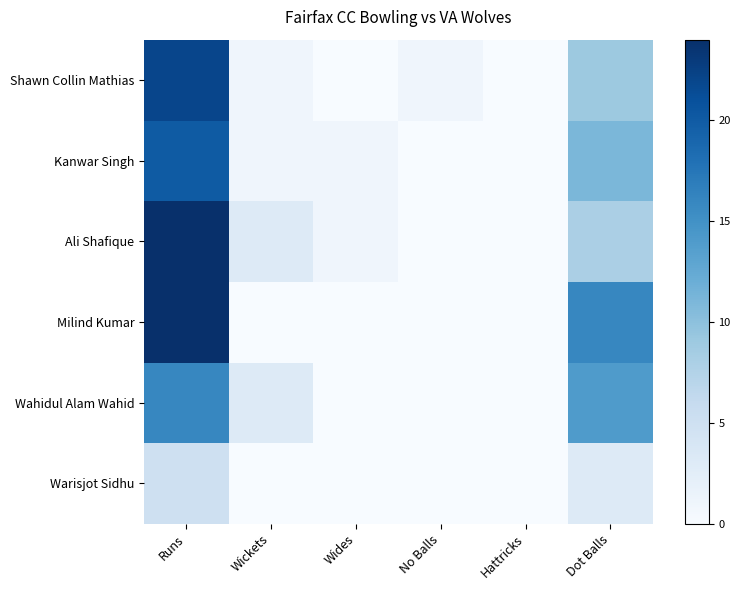

Reading left to right, what are all the values shown in this chart?

Shawn Collin Mathias: Runs=22	Wickets=1	Wides=0	No Balls=1	Hattricks=0	Dot Balls=9
Kanwar Singh: Runs=20	Wickets=1	Wides=1	No Balls=0	Hattricks=0	Dot Balls=11
Ali Shafique: Runs=24	Wickets=3	Wides=1	No Balls=0	Hattricks=0	Dot Balls=8
Milind Kumar: Runs=24	Wickets=0	Wides=0	No Balls=0	Hattricks=0	Dot Balls=16
Wahidul Alam Wahid: Runs=16	Wickets=3	Wides=0	No Balls=0	Hattricks=0	Dot Balls=14
Warisjot Sidhu: Runs=5	Wickets=0	Wides=0	No Balls=0	Hattricks=0	Dot Balls=3